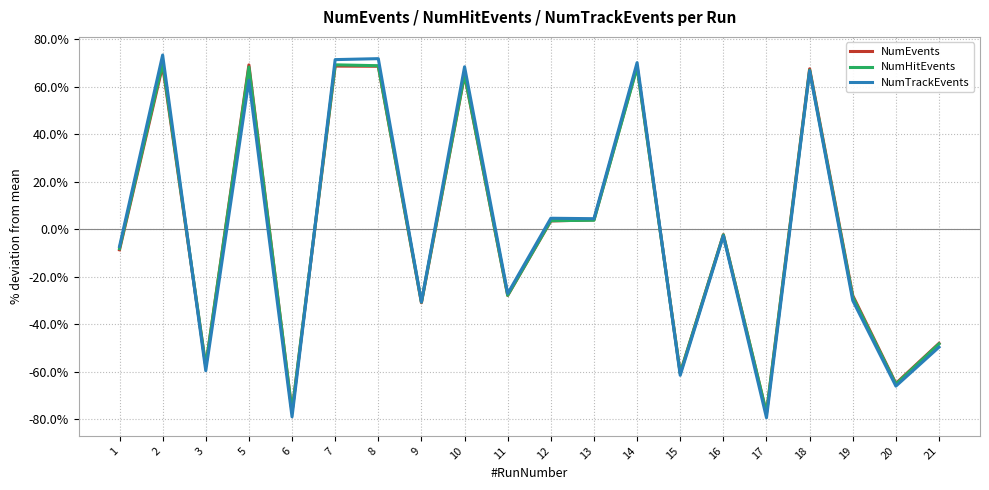

Is the value of NumEvents at 6 greater than the value of NumHitEvents at 3?

No